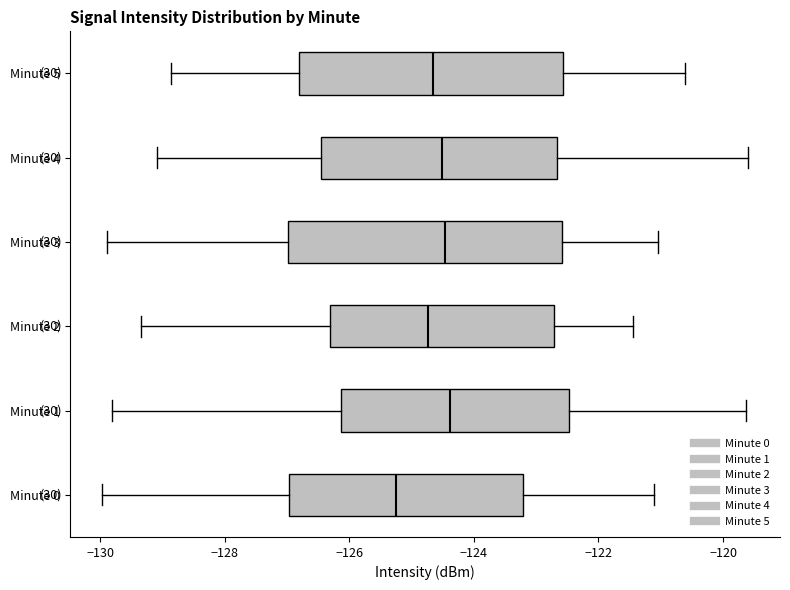

Reading bottom to top, transcribe this box plot: for each box, give where its median line is, the range the box spans, and where its two whiskers end, as read against the x-axis. The values are not printed on the chart, so give them approximately, as read against the axis.

Minute 0: median -125.2, box -127.0 to -123.2, whiskers -130.0 to -121.2
Minute 1: median -124.4, box -126.2 to -122.4, whiskers -129.8 to -119.6
Minute 2: median -124.8, box -126.4 to -122.8, whiskers -129.4 to -121.4
Minute 3: median -124.4, box -127.0 to -122.6, whiskers -129.8 to -121.0
Minute 4: median -124.6, box -126.4 to -122.6, whiskers -129.0 to -119.6
Minute 5: median -124.6, box -126.8 to -122.6, whiskers -128.8 to -120.6